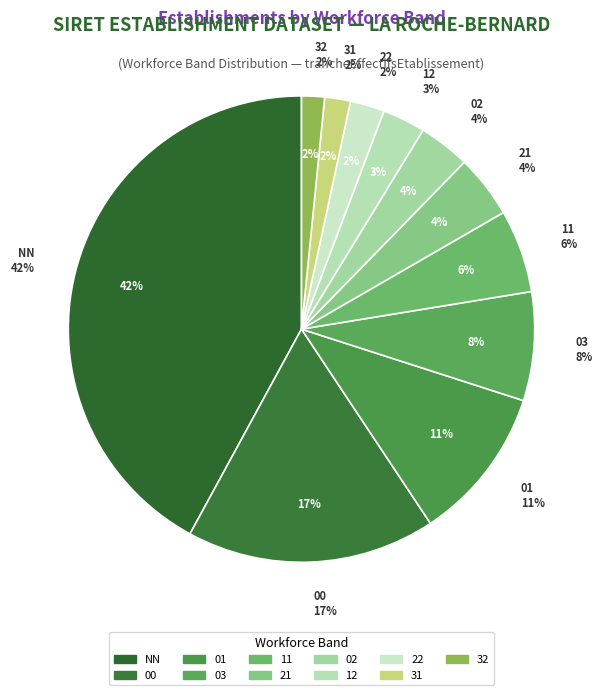

What is the change in value from NN to 03?

-183